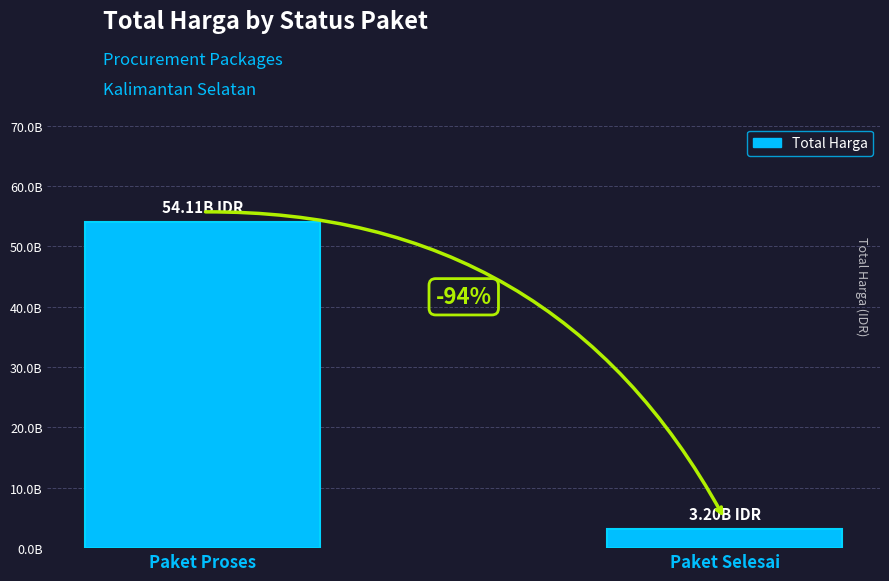

True or false: the data shows 3204000000 at Paket Selesai.

True